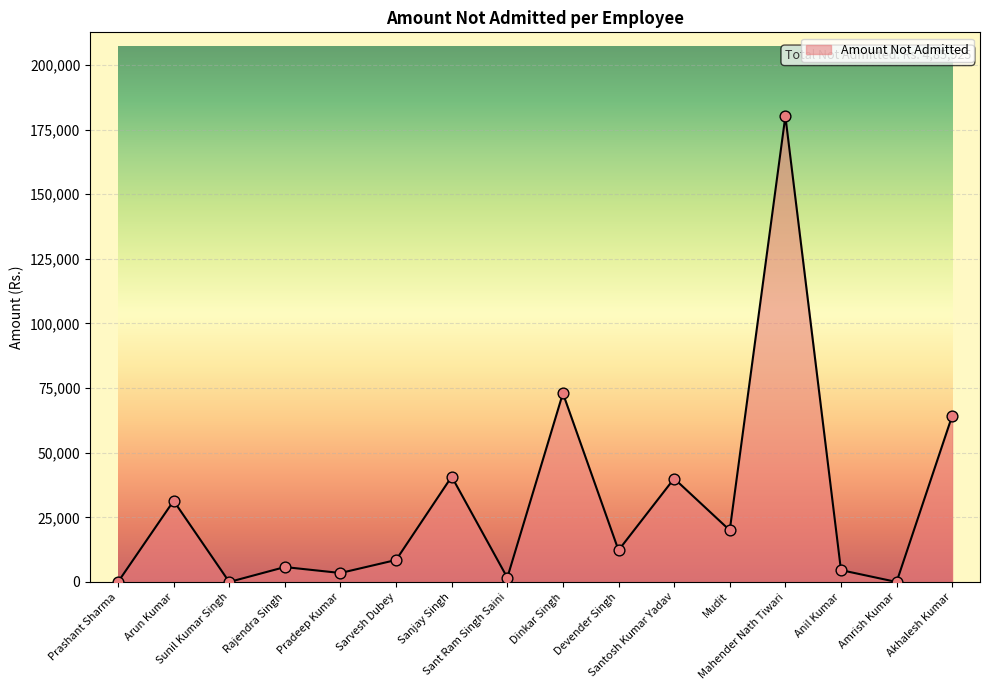

Which has a higher value, Dinkar Singh or Mahender Nath Tiwari?

Mahender Nath Tiwari